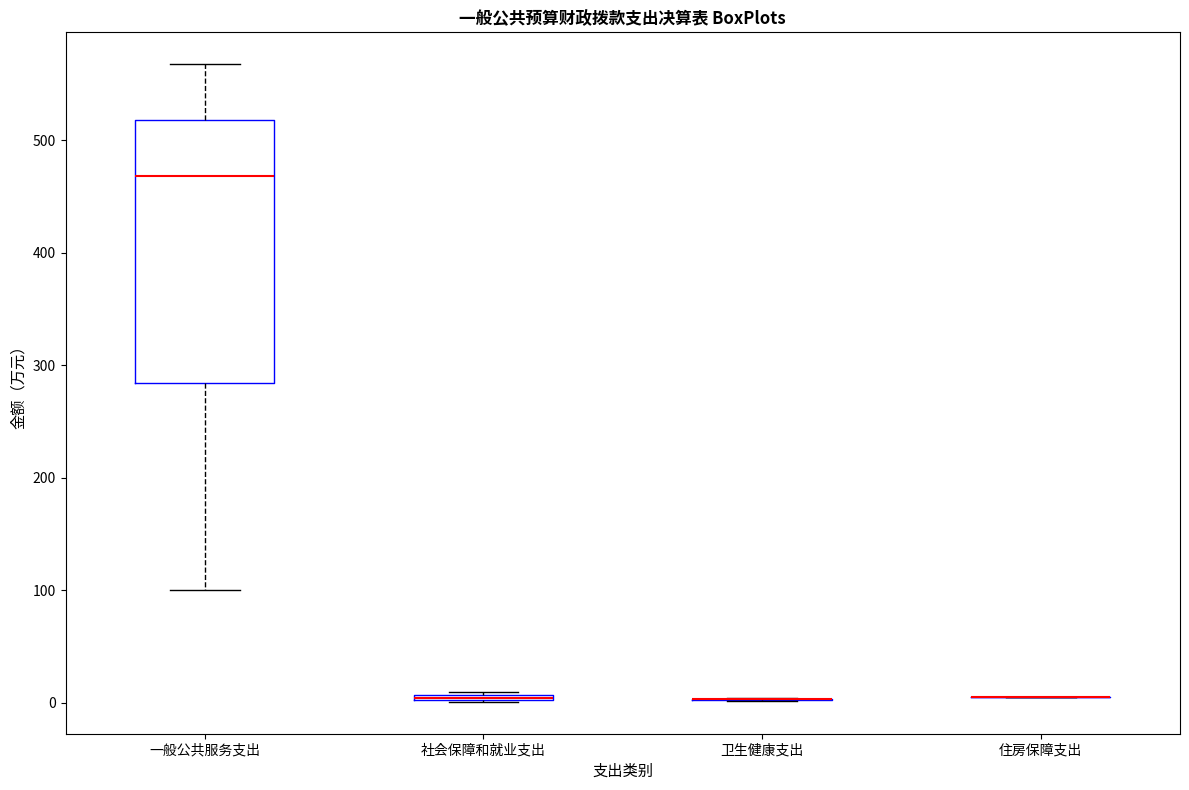

Where does the median line of the box for 一般公共服务支出 sit on the y-axis? The values are not printed on the chart, so give them approximately, as read against the axis.

470